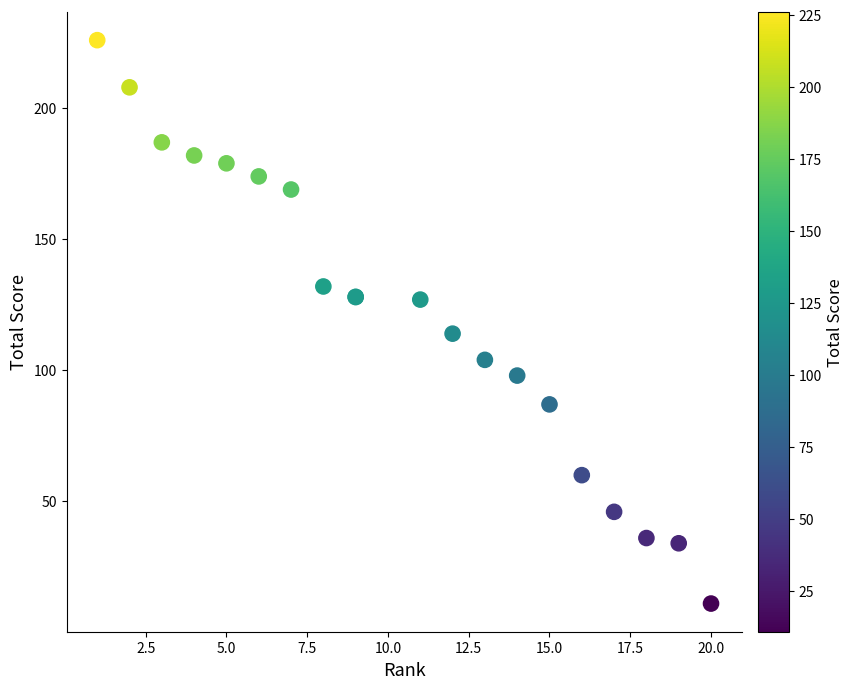

What Y value in the scatter plot is closest to 118?

114